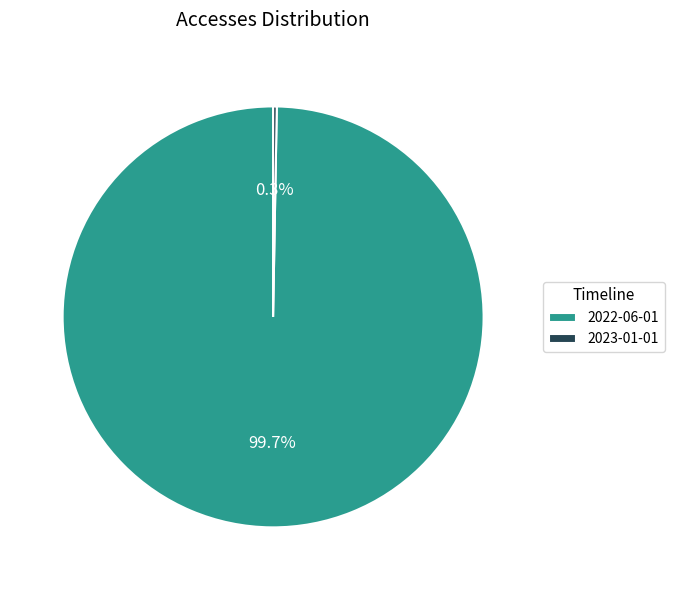

To the nearest percent, what is the average slice percentage?

50%